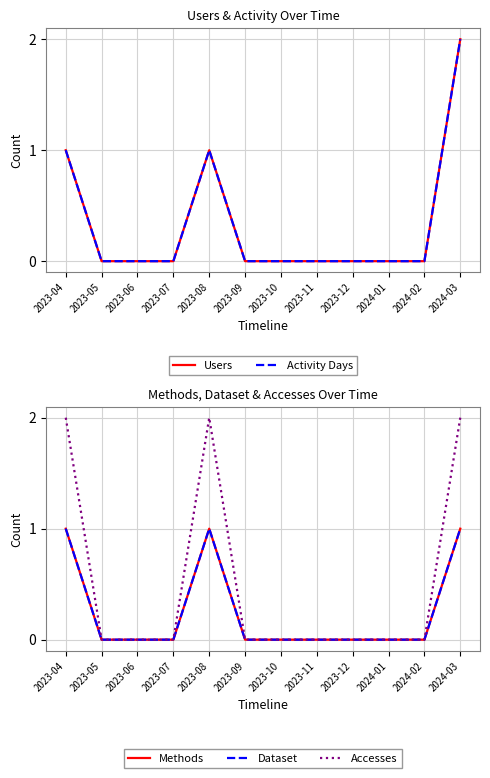

What is the sum of all Users values?

4